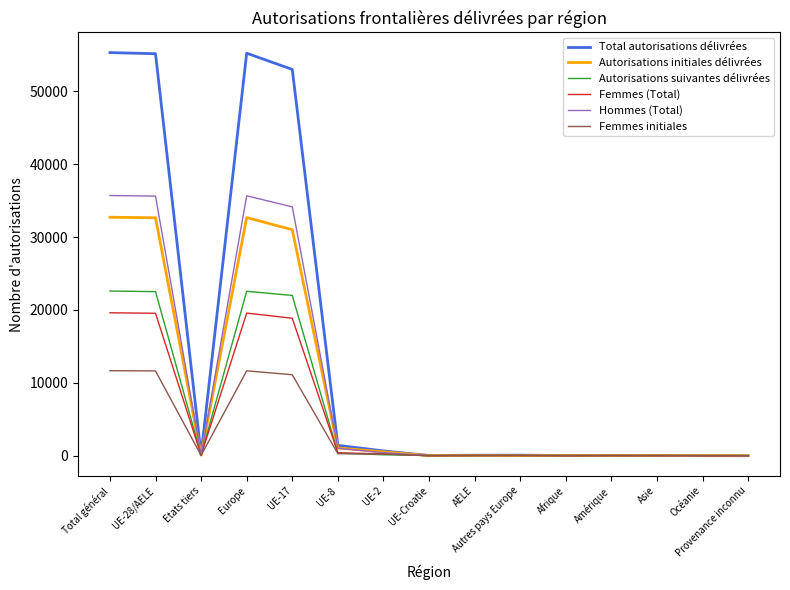

What is the average value of the Autorisations suivantes délivrées series?

6024